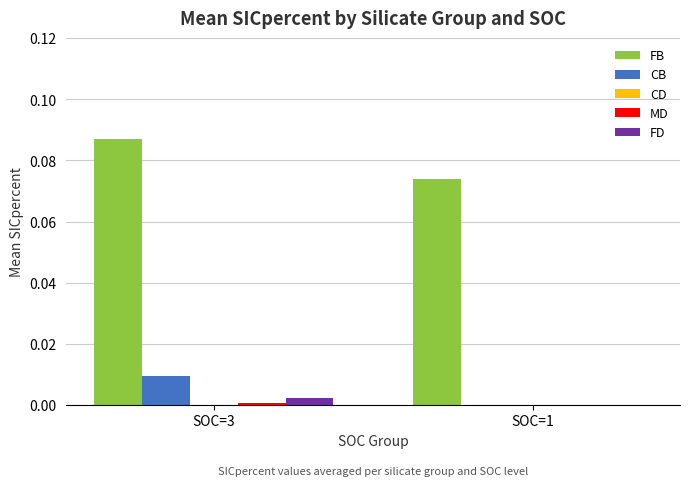

Is it true that CB equals 0.0 at SOC=1?

True